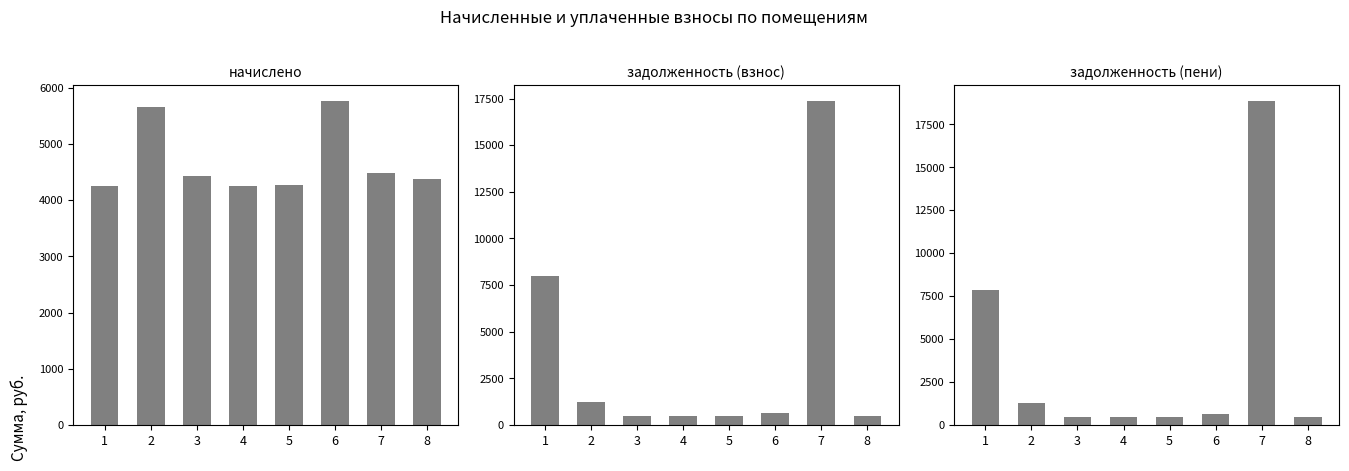

What is the difference between the maximum and minimum values in the задолженность (пени) series?

18391.9